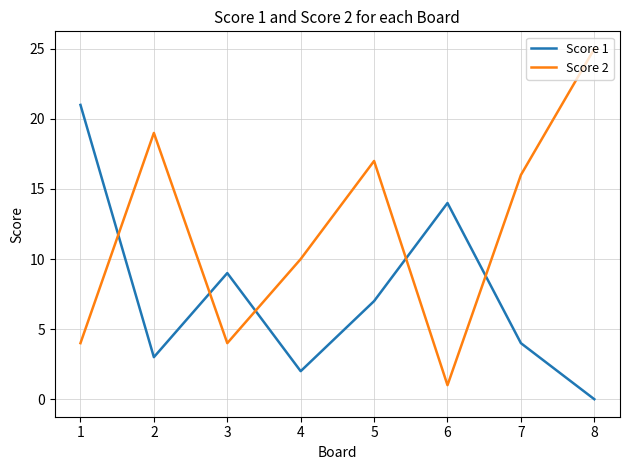

Which label corresponds to the largest value in the chart?

8